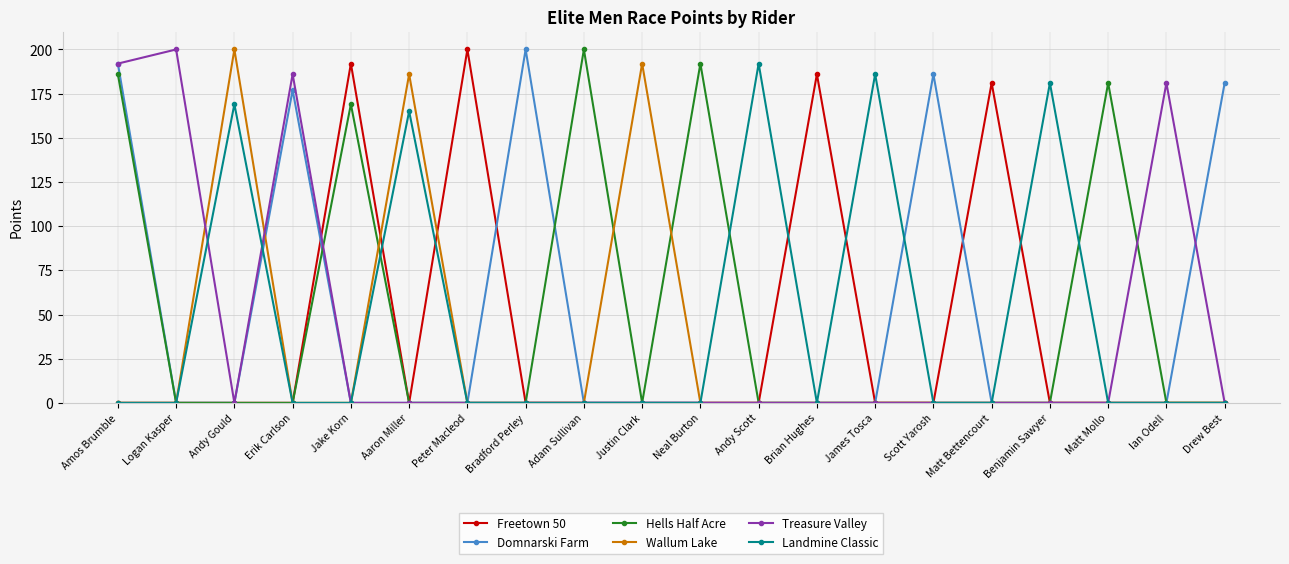

What is the label of the 16th point from the right?

Jake Korn